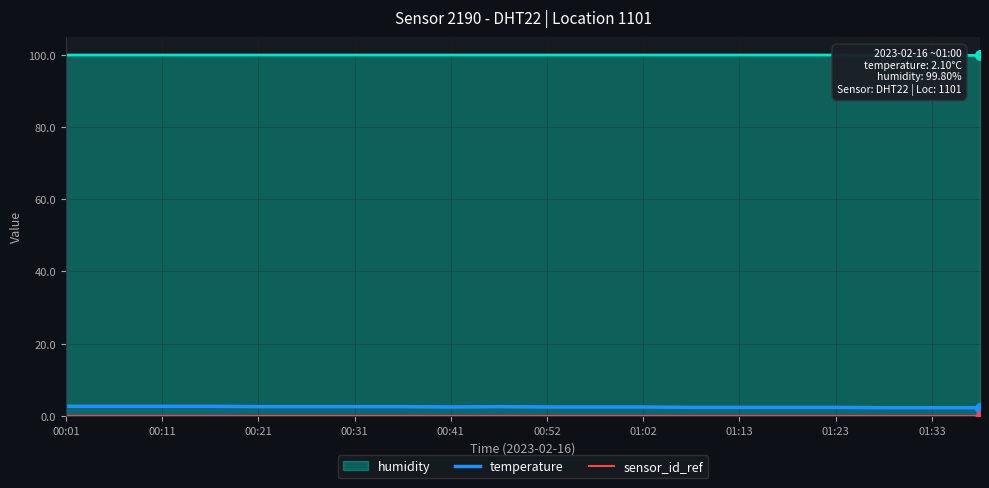

The temperature series shows 2.4 at 01:23. True or false?

True